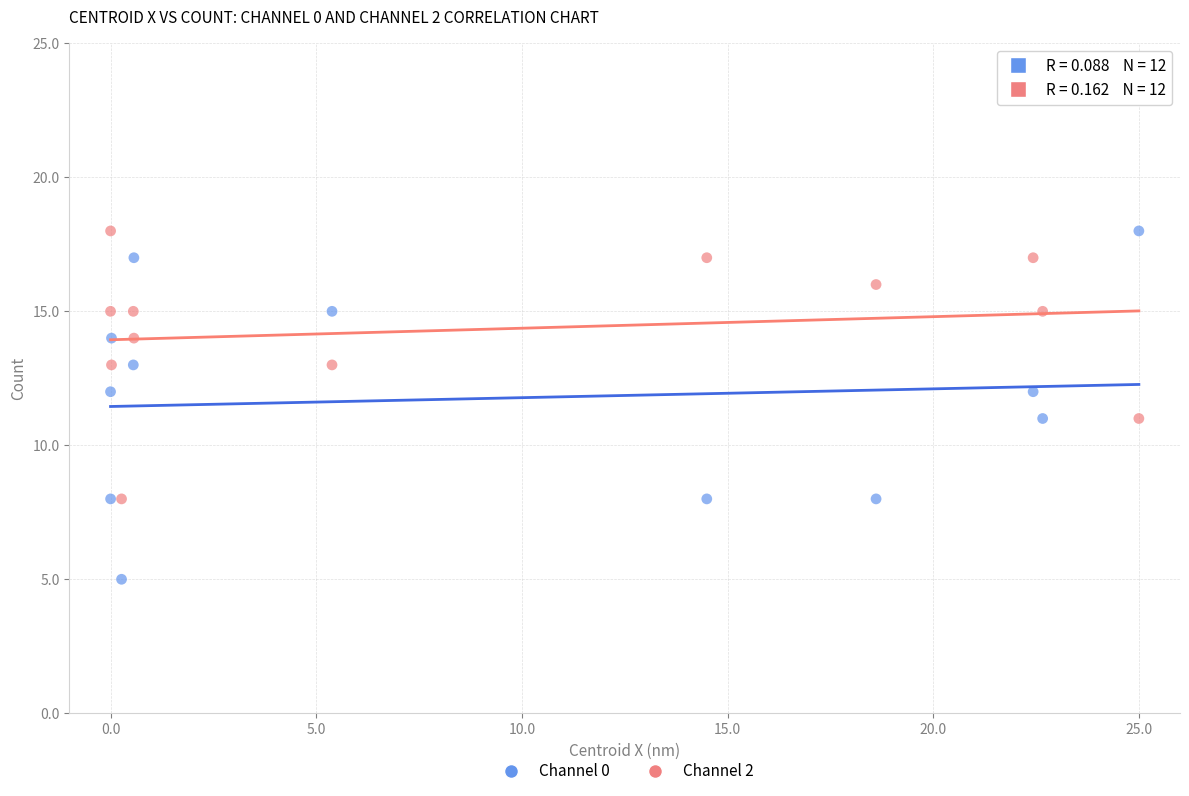

Which series has the largest Y range (max minus min)?

Channel 0